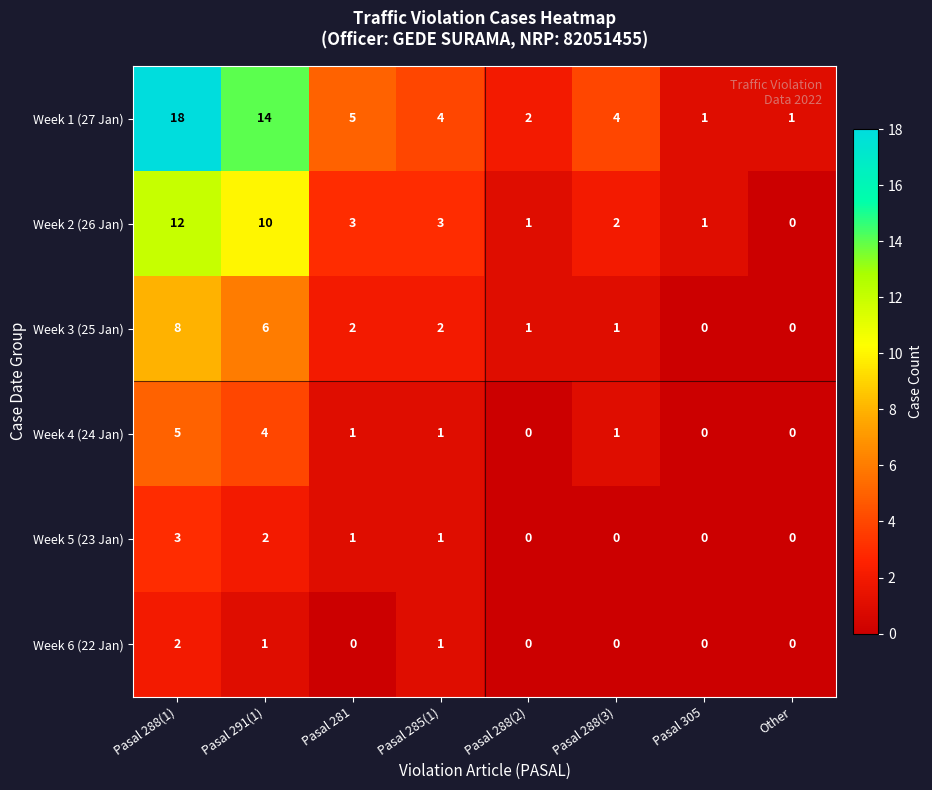

Is it true that Week 4 (24 Jan) equals 1 at Pasal 281?

True